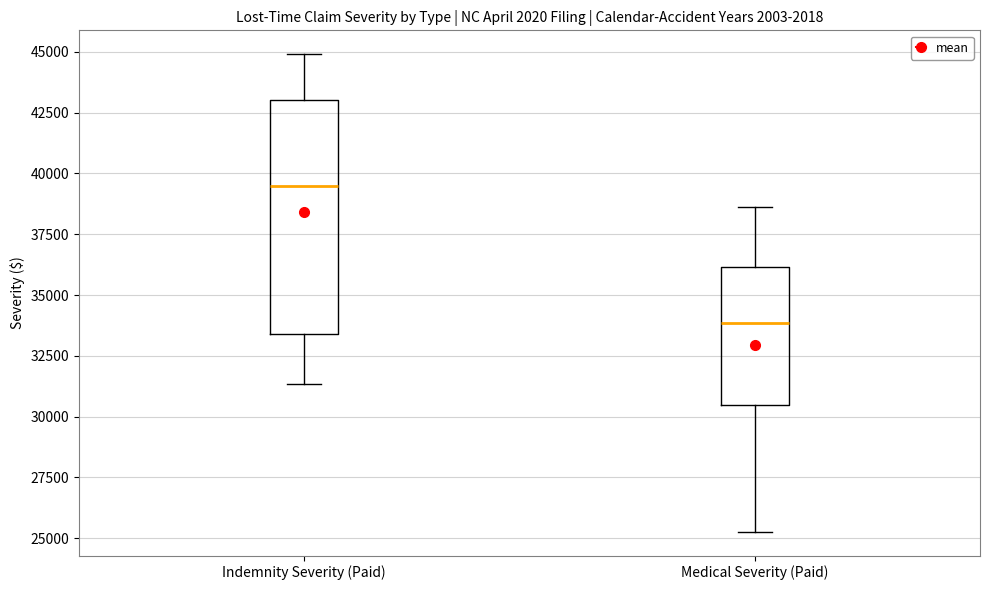

Reading left to right, transcribe this box plot: for each box, give where its median line is, the range the box spans, and where its two whiskers end, as read against the y-axis. The values are not printed on the chart, so give them approximately, as read against the axis.

Indemnity Severity (Paid): median 39500, box 33500 to 43000, whiskers 31500 to 45000
Medical Severity (Paid): median 34000, box 30500 to 36000, whiskers 25500 to 38500